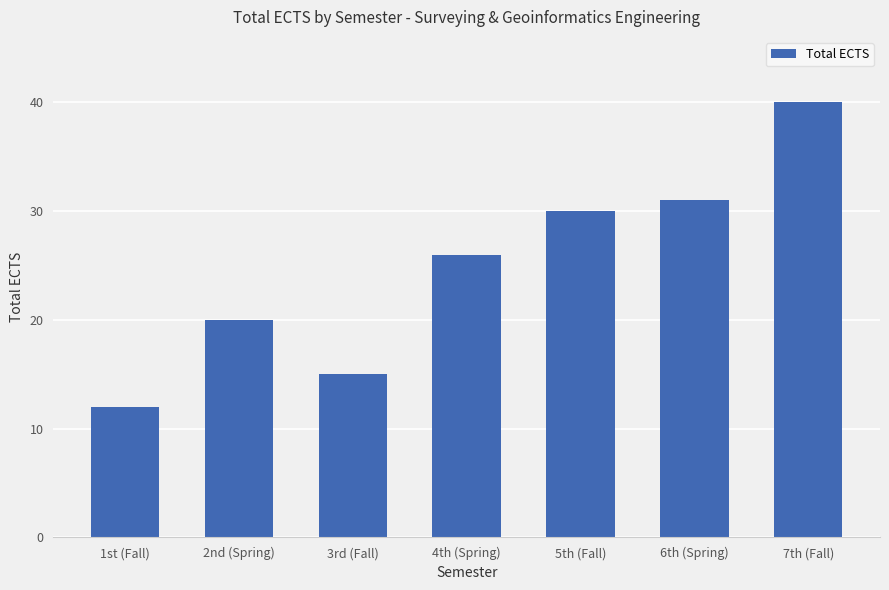

What position from the left is 7th (Fall)?

7